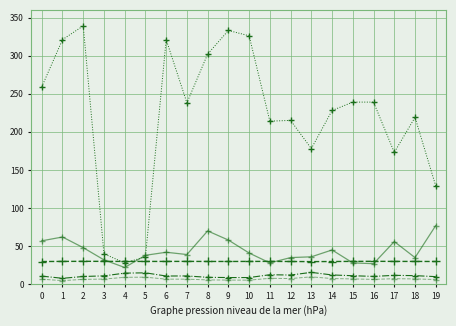

What are all the series names shown in the legend?

meanpressurem, meanpressurei, meanvism, meanwdird, minhumidity, meanvisi